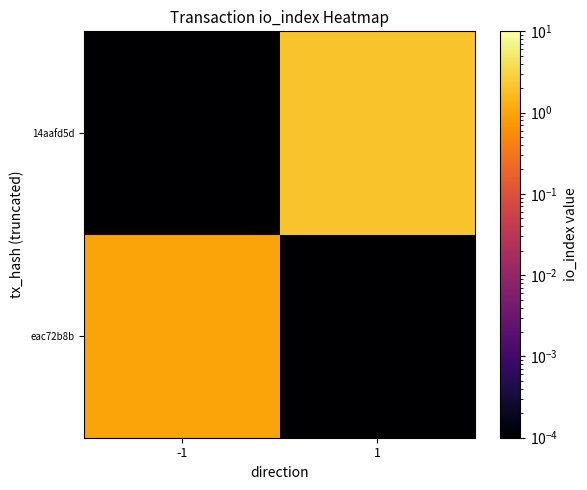

Reading right to left, list all the values displayed in this chart.

eac72b8b: 1=0.0	-1=1.0
14aafd5d: 1=2.0	-1=0.0